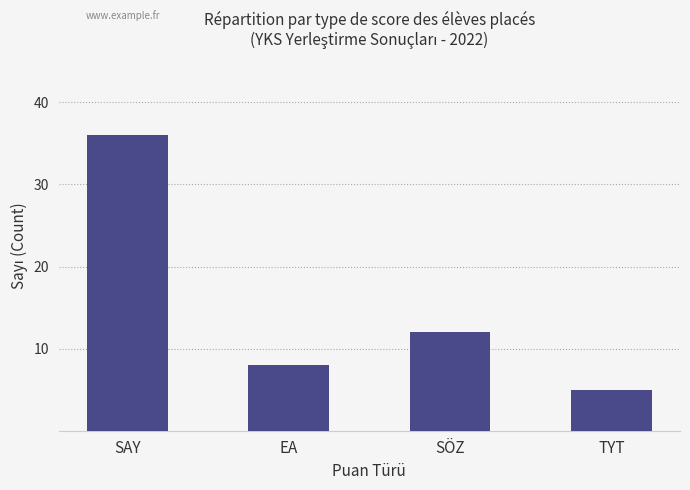

Approximately how many times larger is the value at EA compared to TYT?

1.6